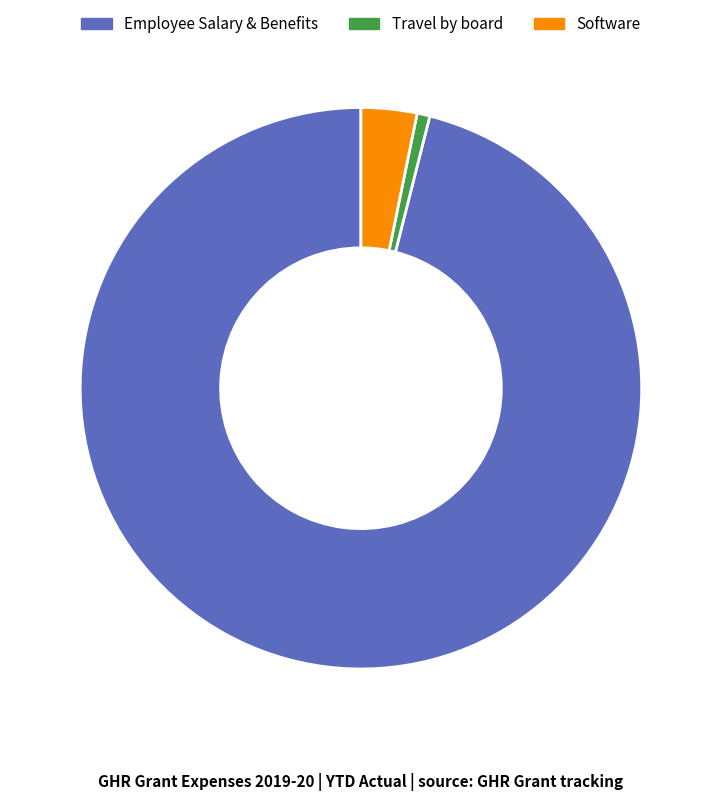

How many segments does this pie chart have?

3